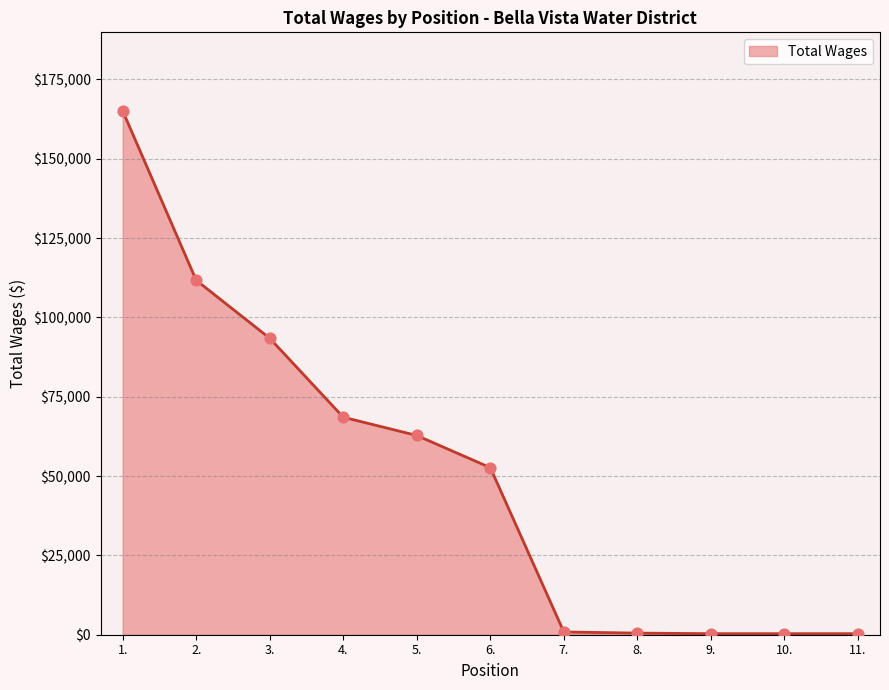

Approximately how many times larger is the value at 5. compared to 11.?

190.3